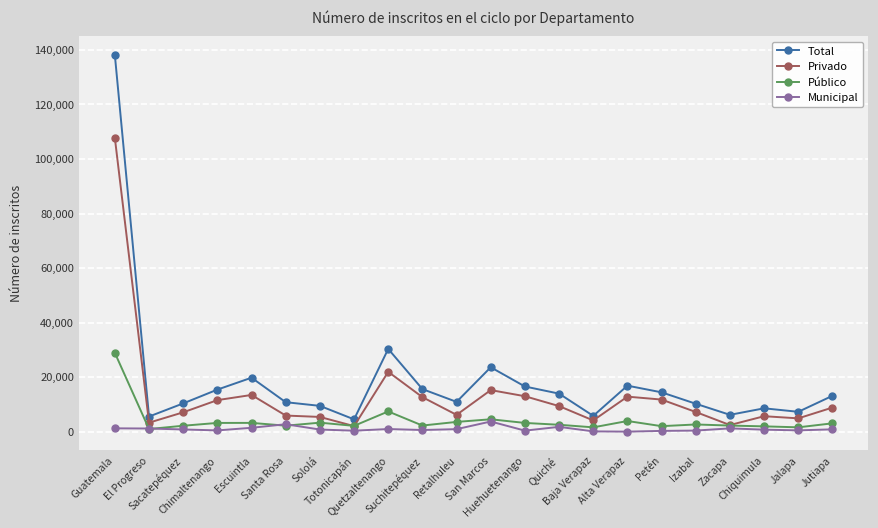

After their last crossing, which series has the higher values: Privado or Público?

Privado